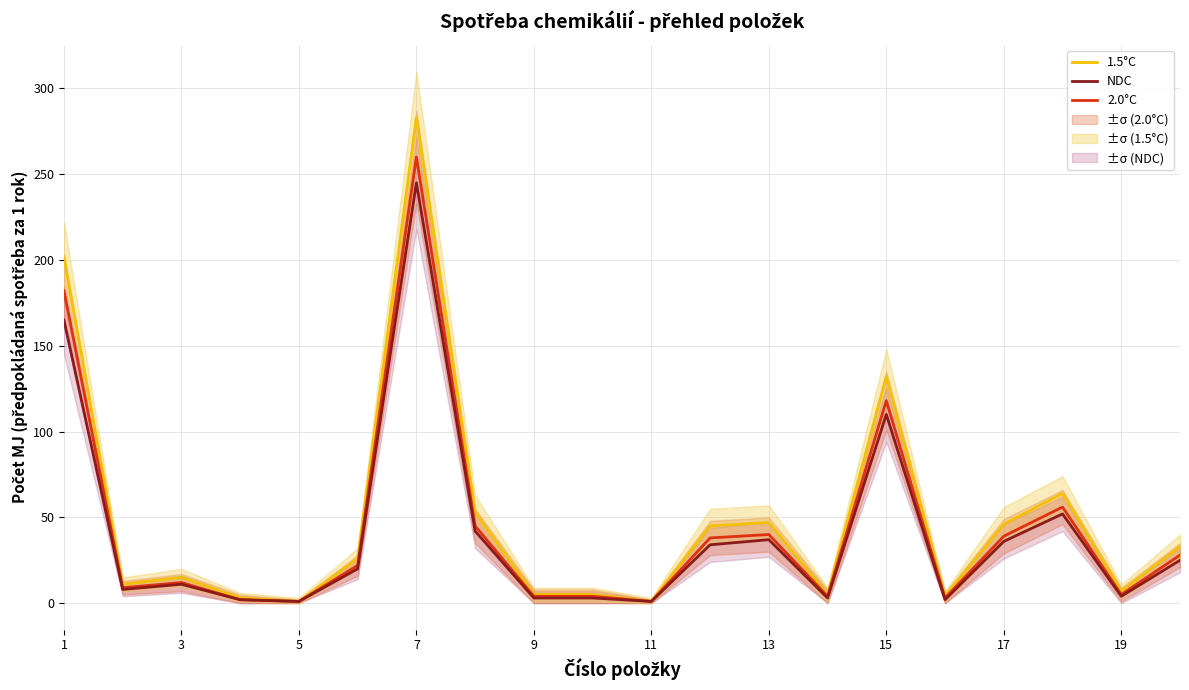

At which label does NDC first exceed 20?

1